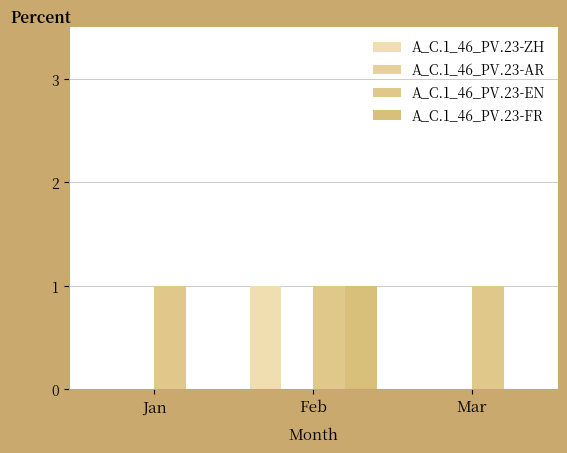

True or false: A_C.1_46_PV.23-EN has a value of 1 at Mar.

True